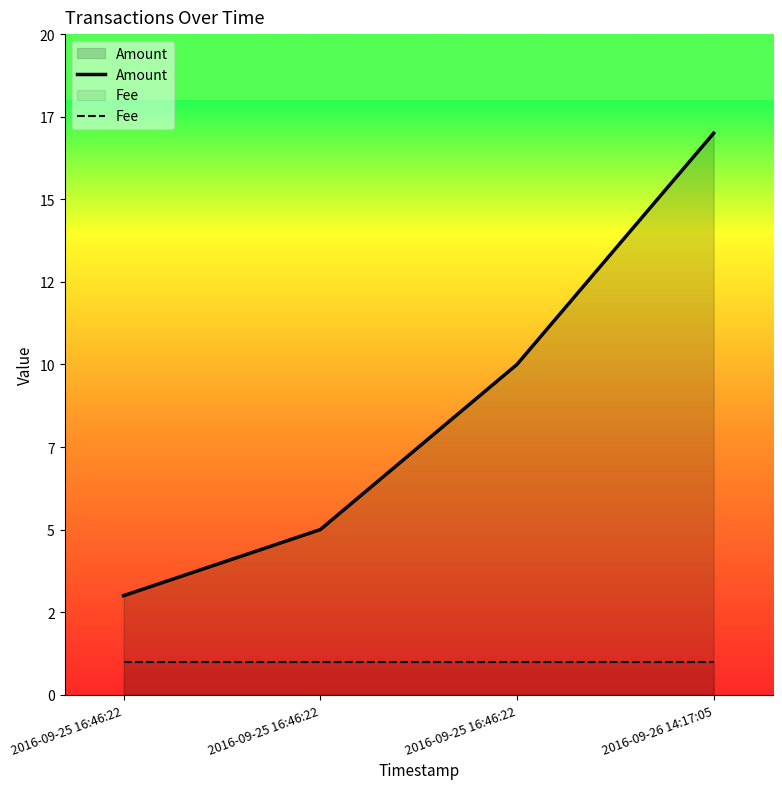

Is the value of Amount at 2016-09-25 16:46:22 greater than the value of Fee at 2016-09-26 14:17:05?

Yes